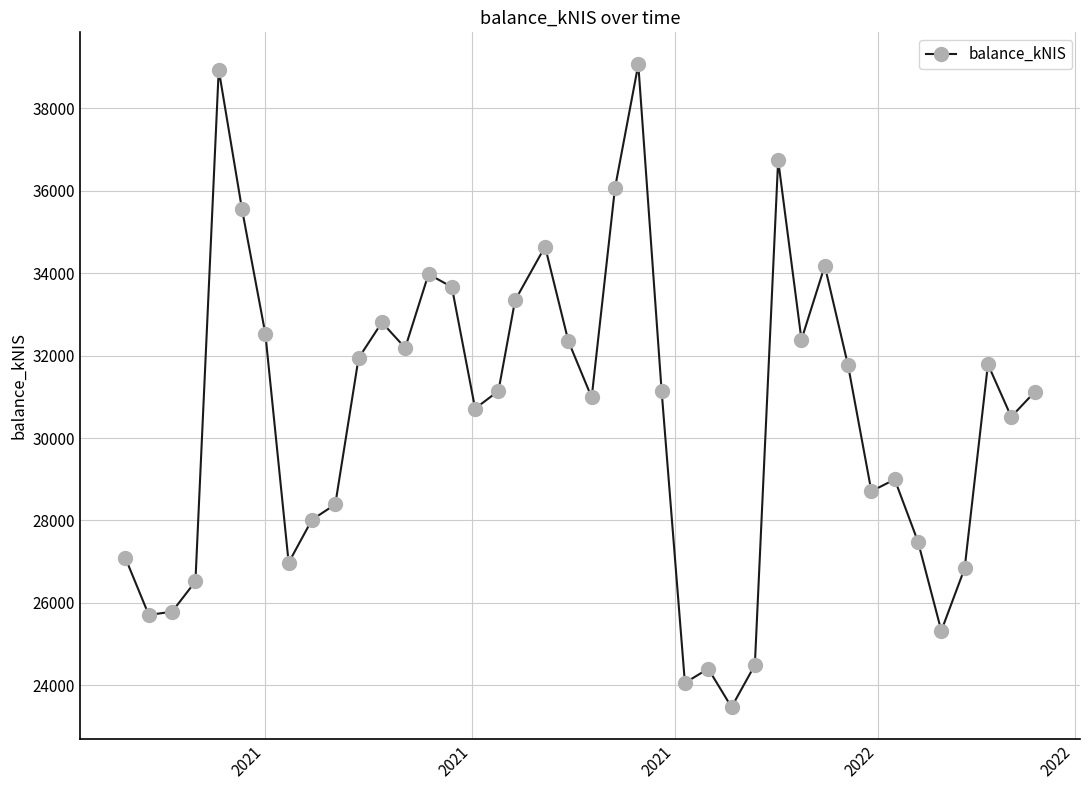

What is the smallest value displayed?

23472.7